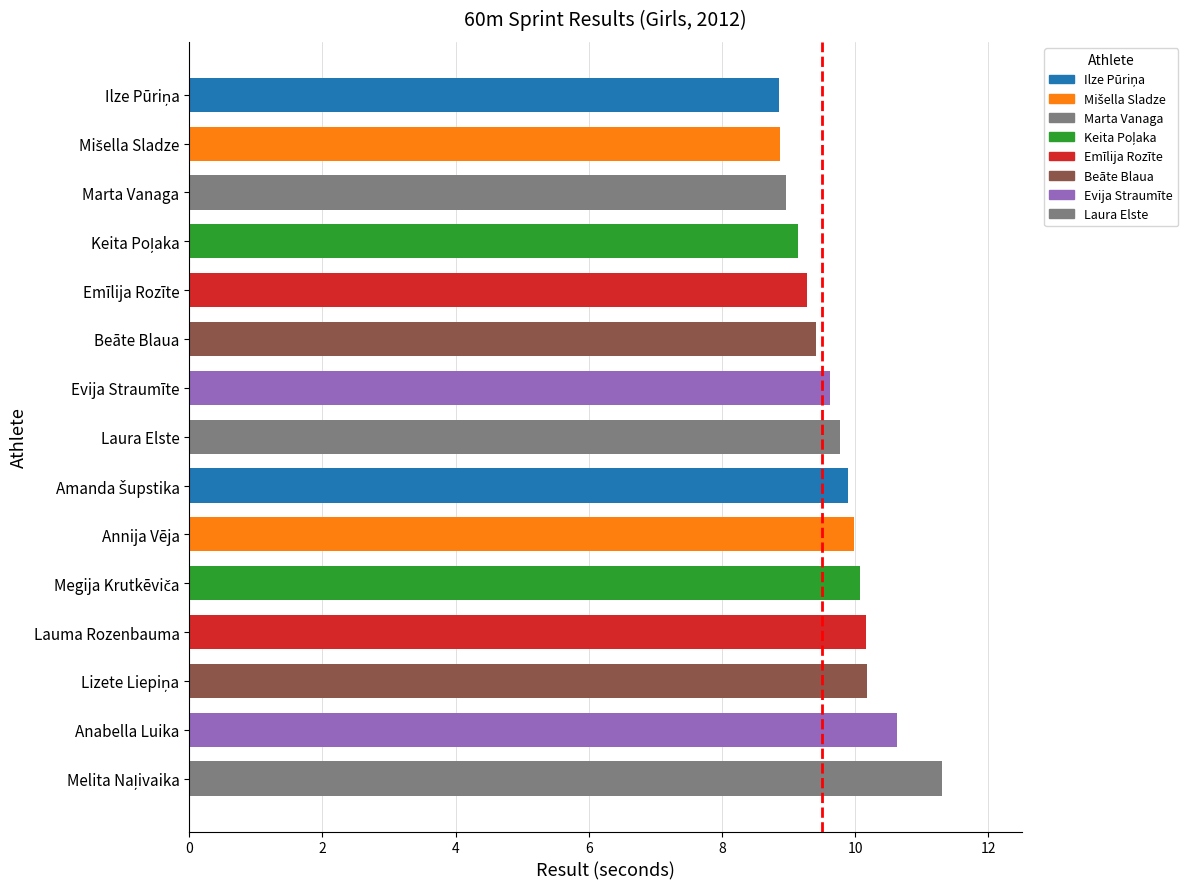

What is the value of the 8th bar from the top?

9.8